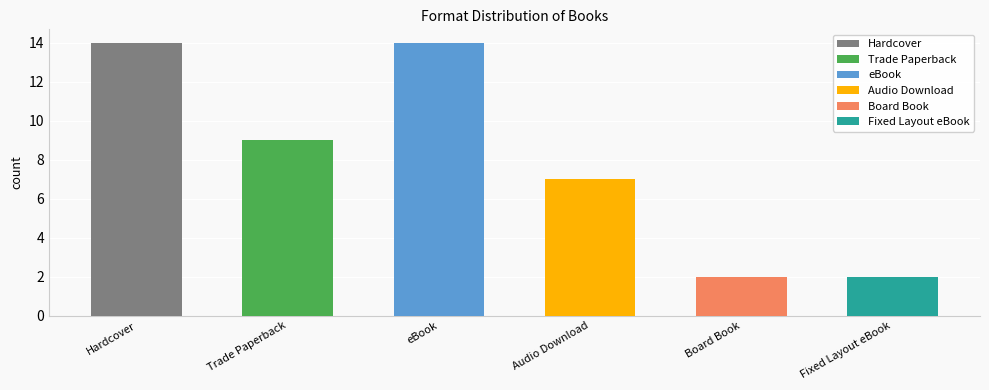

True or false: the data shows 9 at Trade Paperback.

True